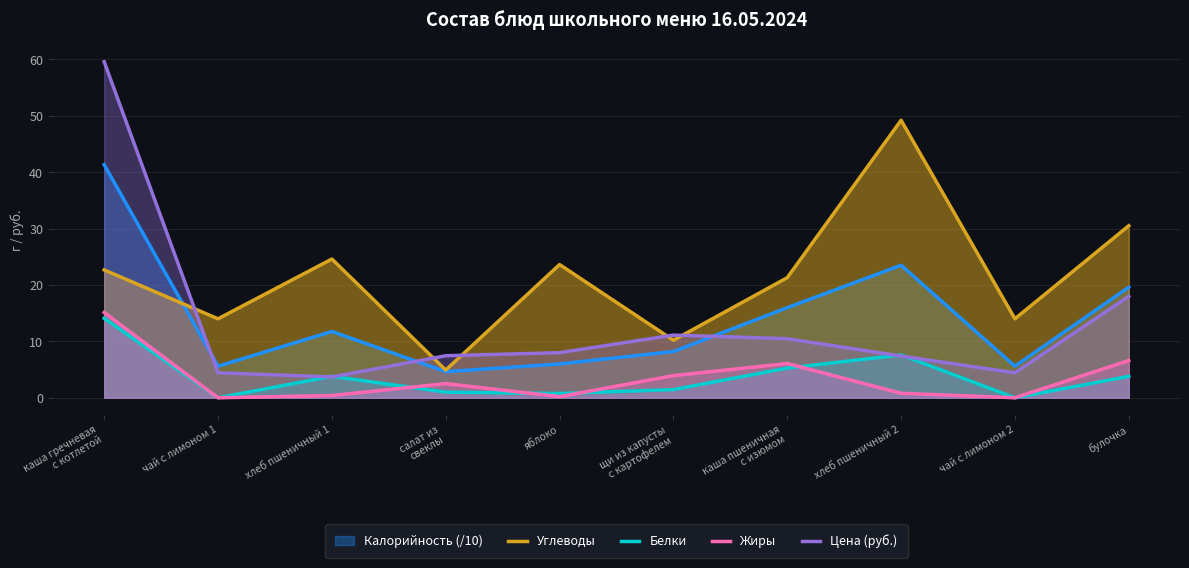

Which category has the lowest value in the Жиры series?

чай с лимоном 1